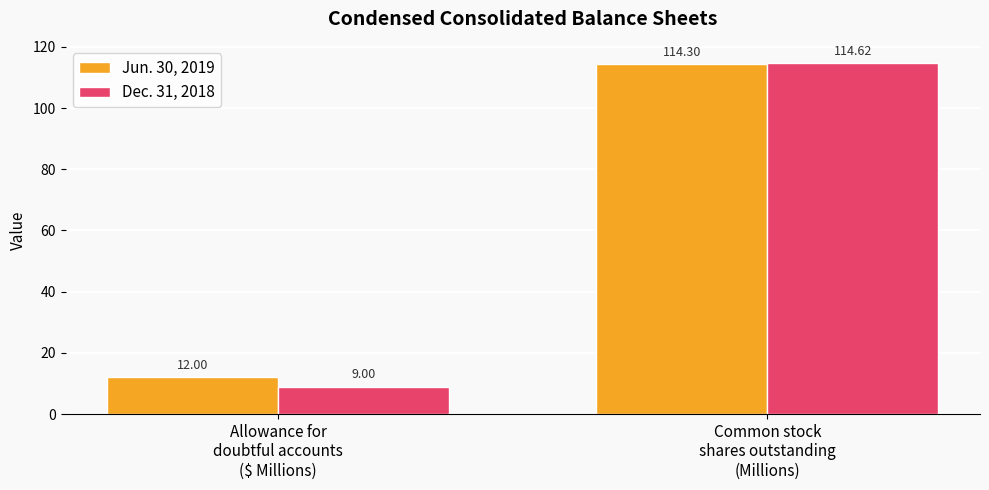

Rank the categories by Dec. 31, 2018 value from highest to lowest.

Common stock
shares outstanding
(Millions), Allowance for
doubtful accounts
($ Millions)